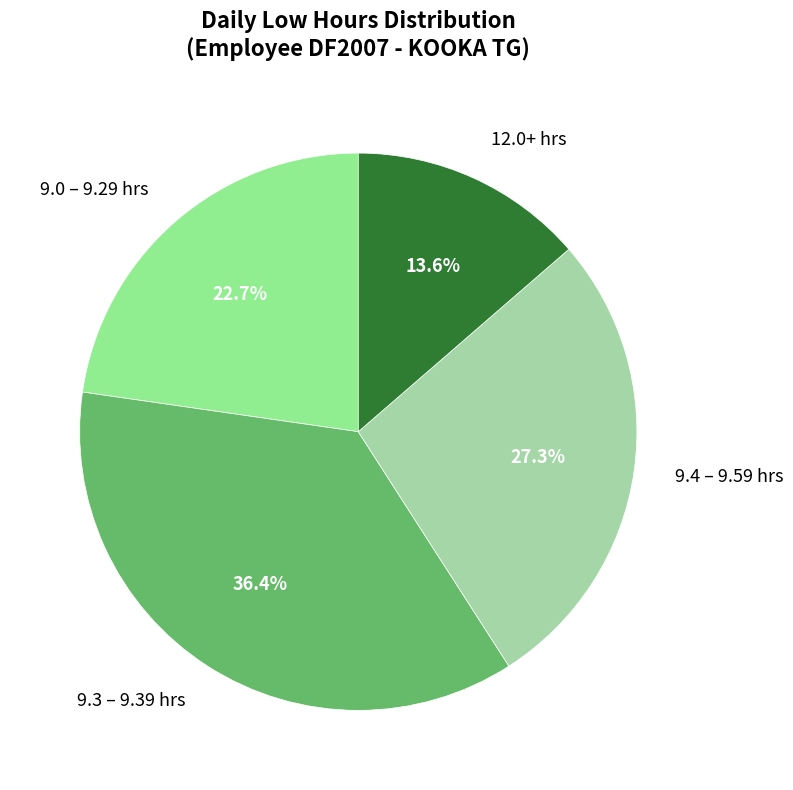

Is there any slice that represents more than half of the pie?

No